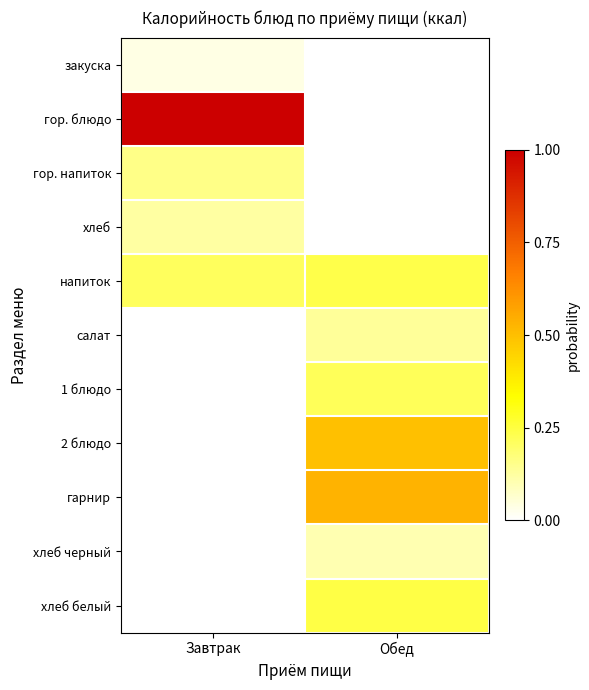

What is the smallest value displayed?

14.5